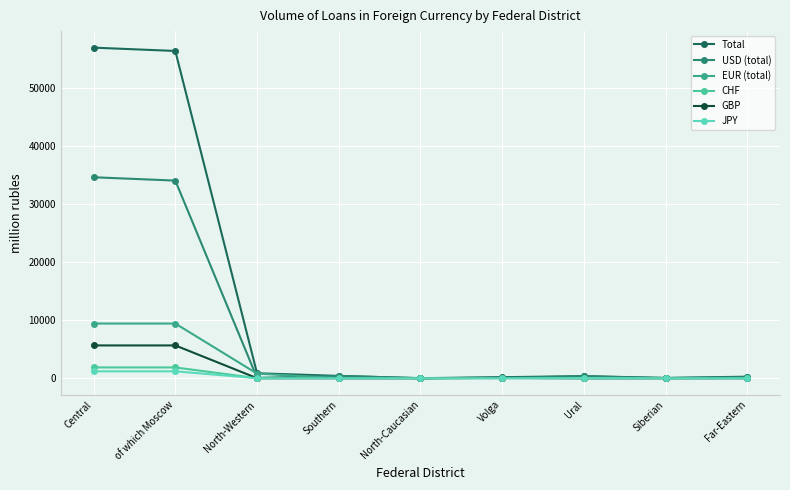

What is the sum of the USD (total) values at of which Moscow and Ural?

34406